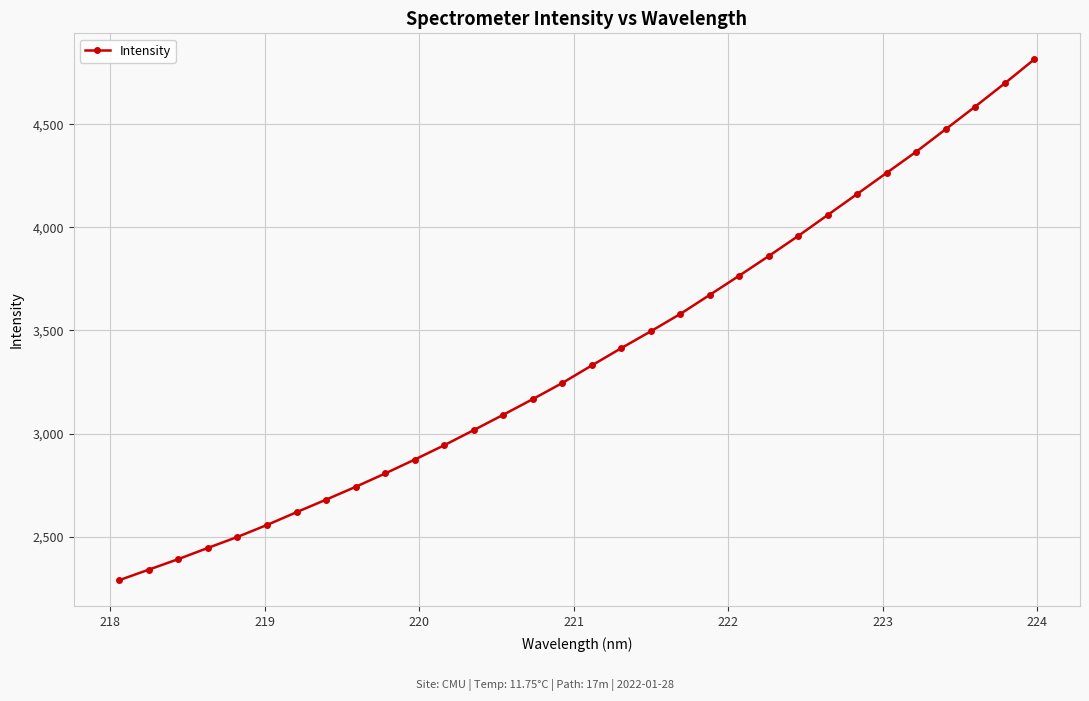

What is the difference between the maximum and minimum values?

2525.5